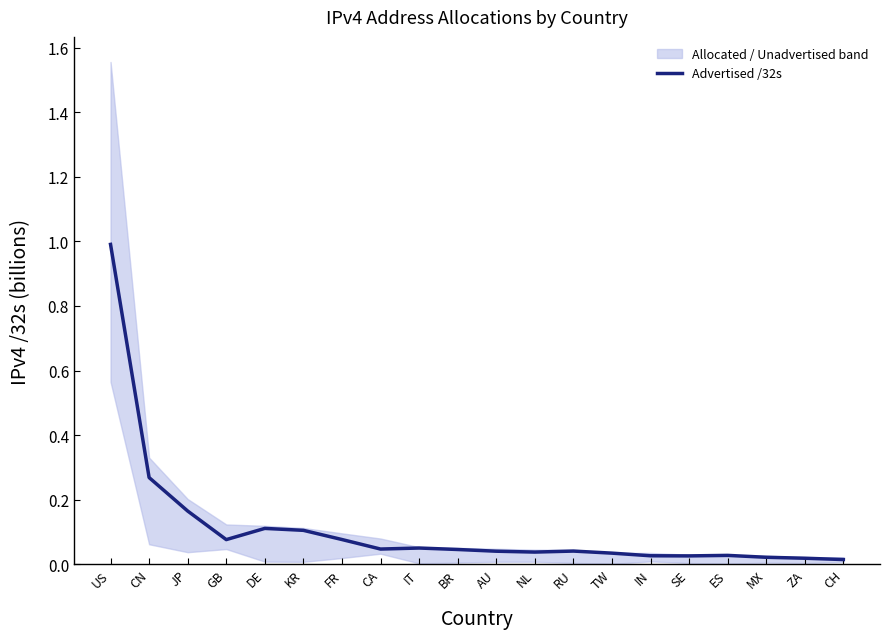

What is the change in value from DE to CA?

-0.1